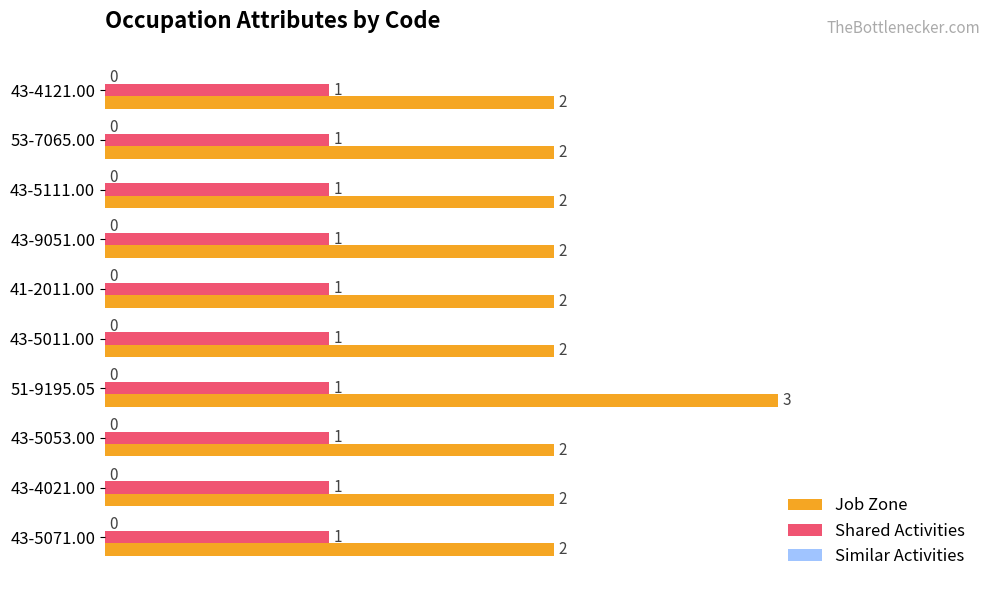

How many data points does each series have?

10